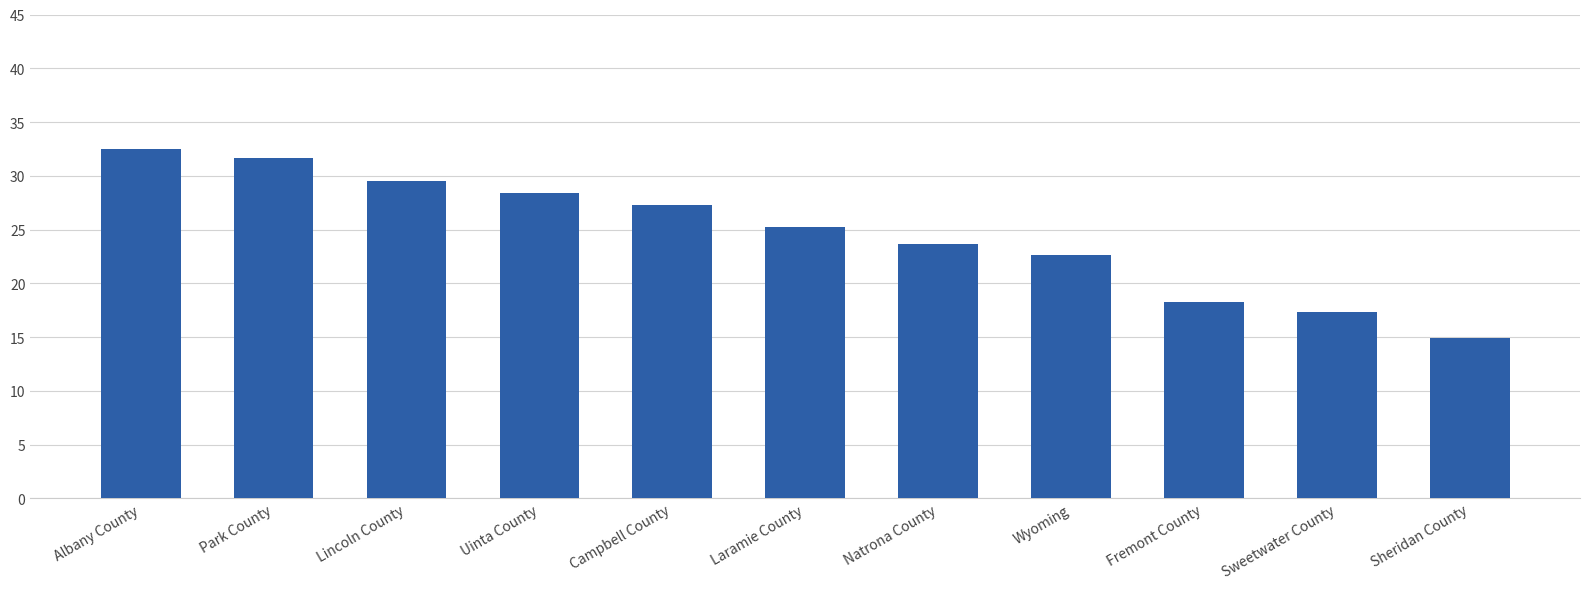

Which has a higher value, Albany County or Laramie County?

Albany County